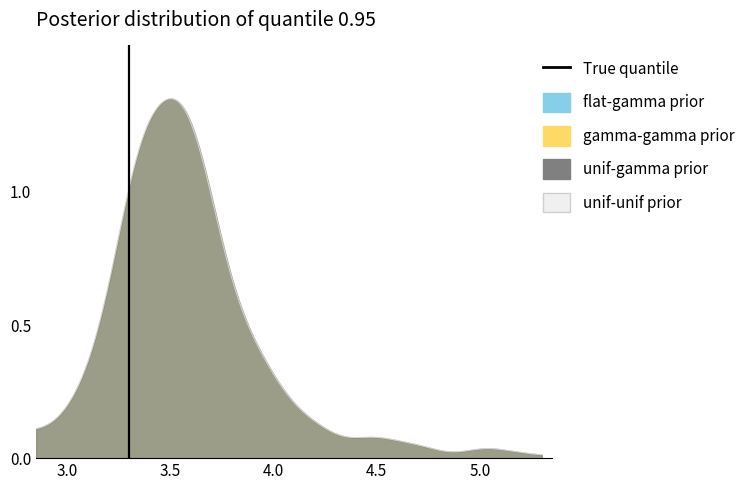

How many values are below 1?

1